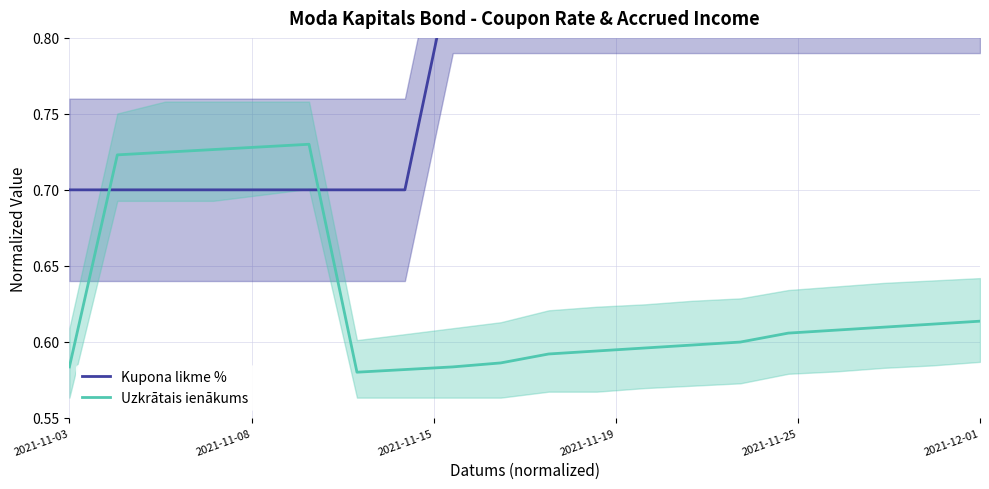

Between which two adjacent categories do Uzkrātais ienākums and Kupona likme % first intersect?

2021-11-03 and 2021-11-08